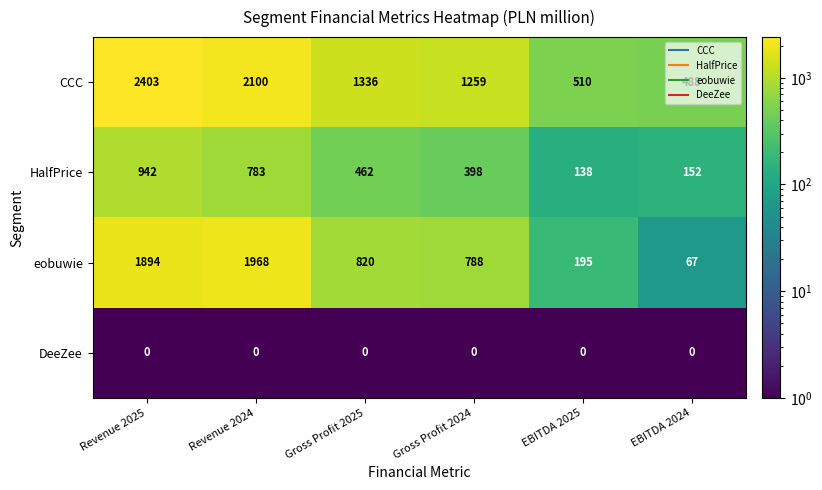

Is it true that eobuwie equals 621 at Revenue 2024?

False